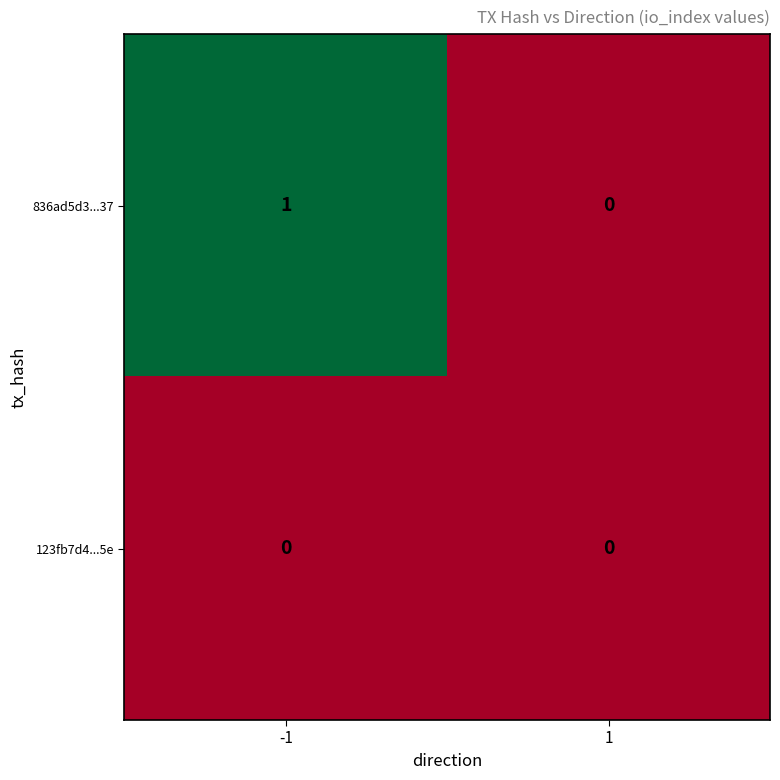

Is the value of 836ad5d3...37 at -1 greater than the value of 123fb7d4...5e at -1?

Yes